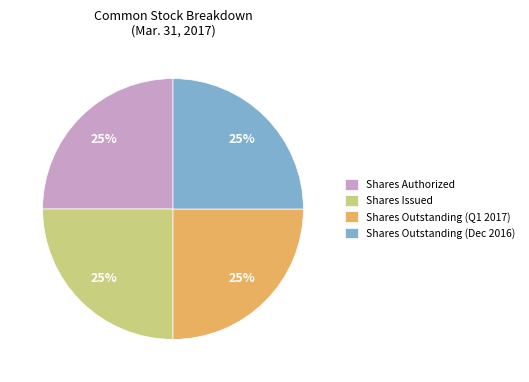

The Shares Issued slice represents 25% of the pie. True or false?

True